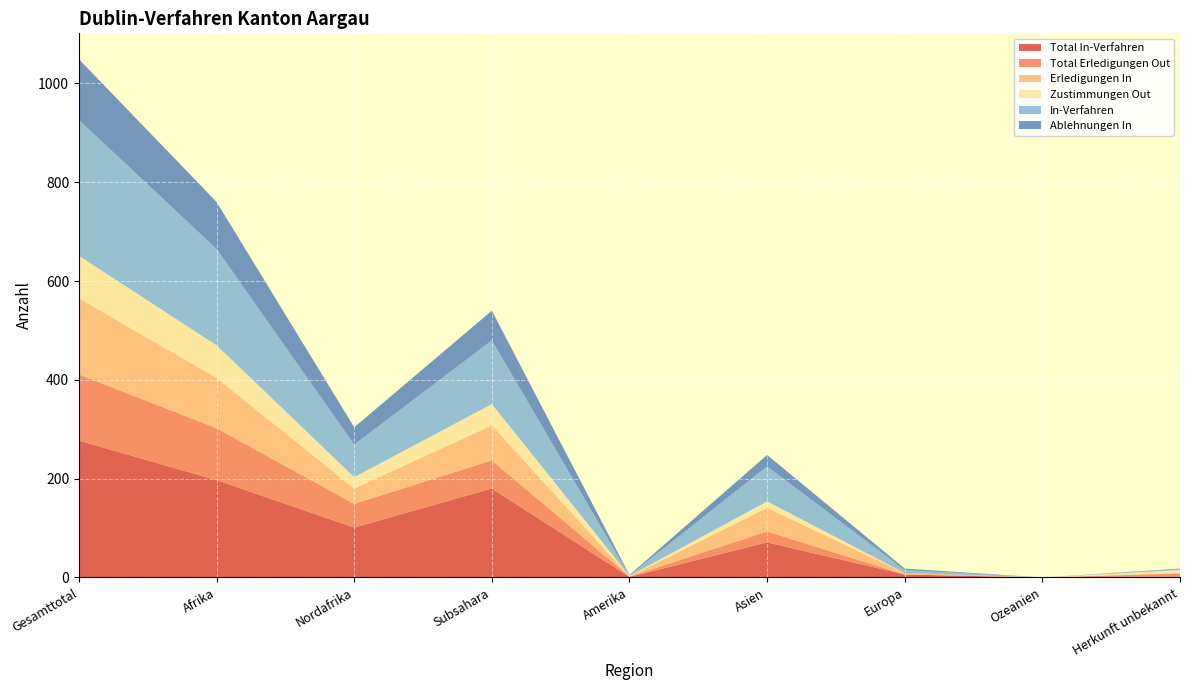

Reading right to left, transcribe all the data shown in this chart.

Total In-Verfahren: 2	0	6	71	1	180	101	197	277
Total Erledigungen Out: 6	0	0	22	1	57	48	105	134
Erledigungen In: 1	0	3	48	0	71	31	102	154
Zustimmungen Out: 6	0	0	13	1	43	23	66	86
In-Verfahren: 2	0	6	71	1	129	66	195	275
Ablehnungen In: 1	0	3	23	1	60	35	95	123